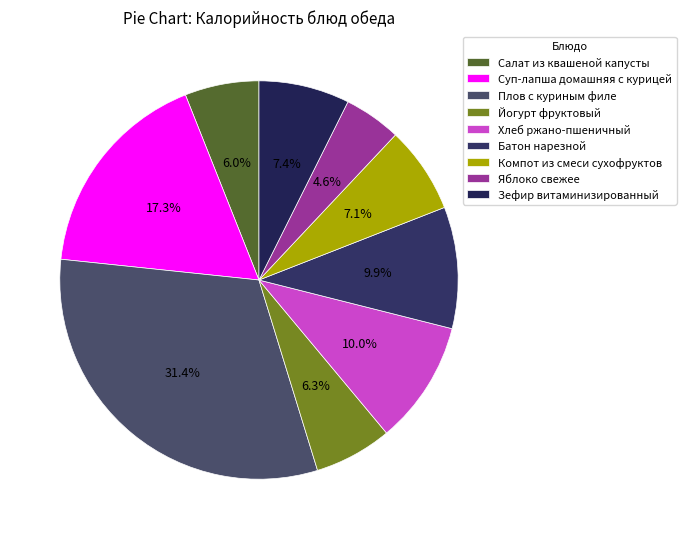

Does Яблоко свежее account for over 50% of the chart?

No